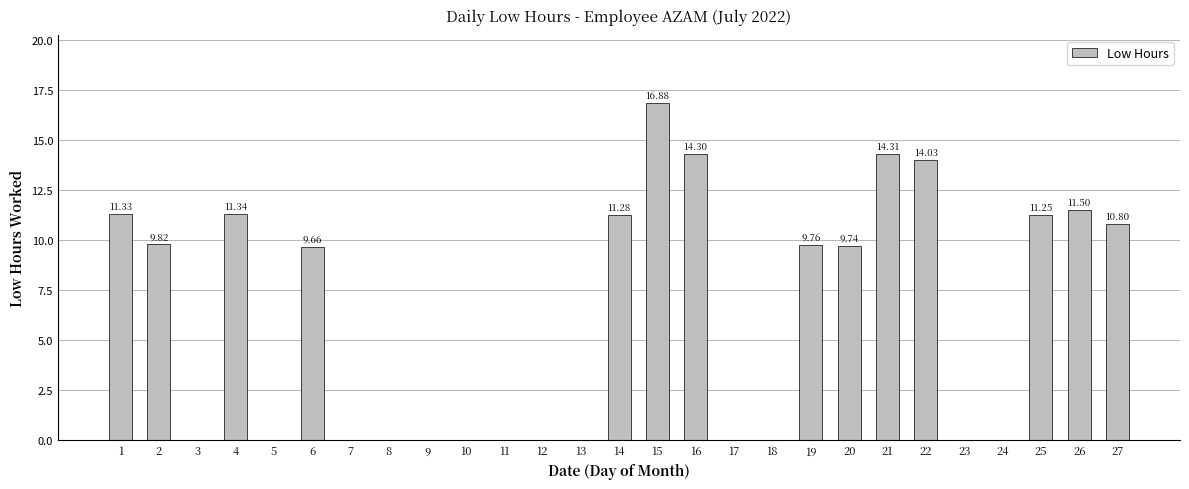

Does the chart contain stacked bars?

No